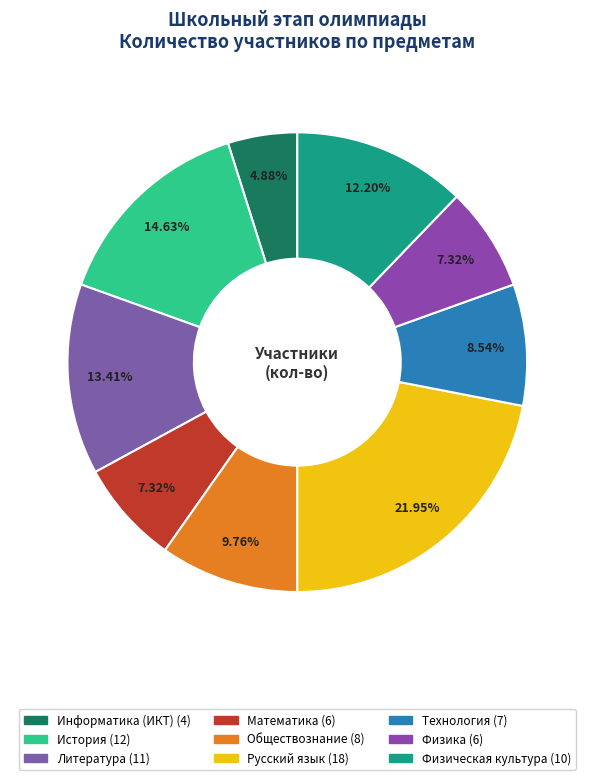

To the nearest percent, what is the combined percentage of Физика and Математика?

15%